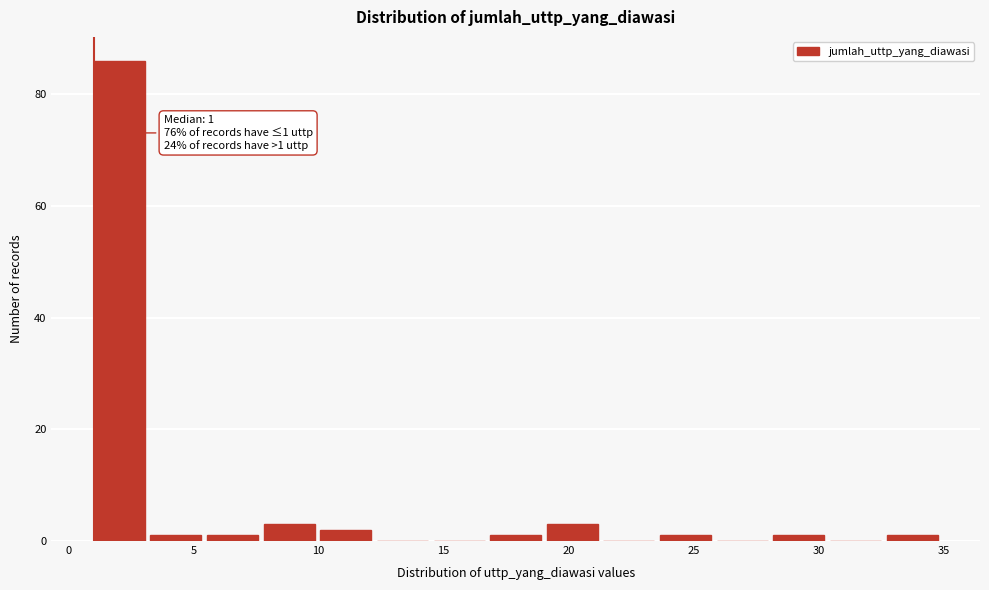

Which range on the x-axis has the tallest bar?

1.0 to 3.5